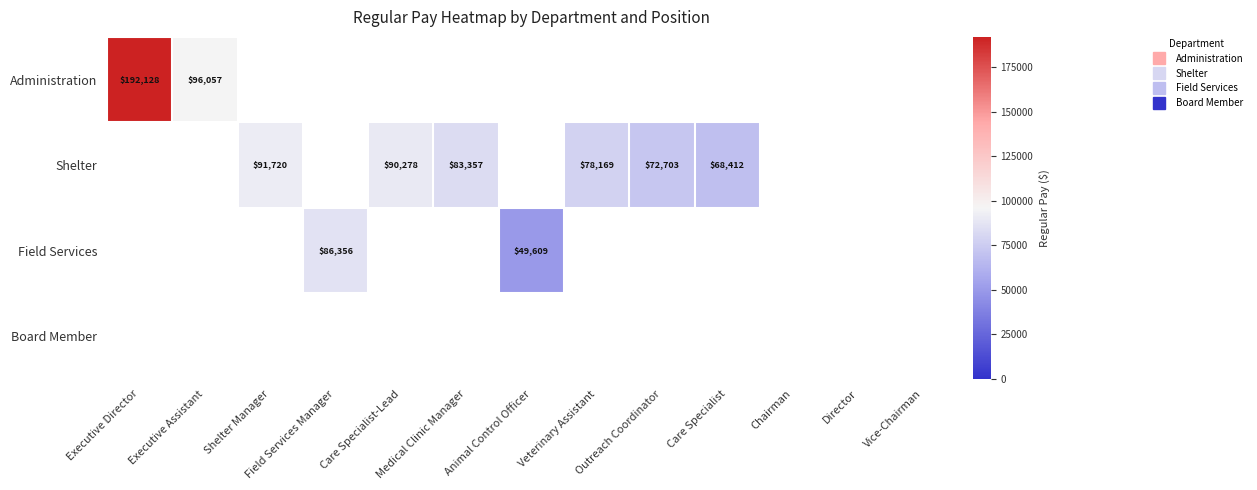

True or false: Administration has a value of 192128.0 at Executive Director.

True